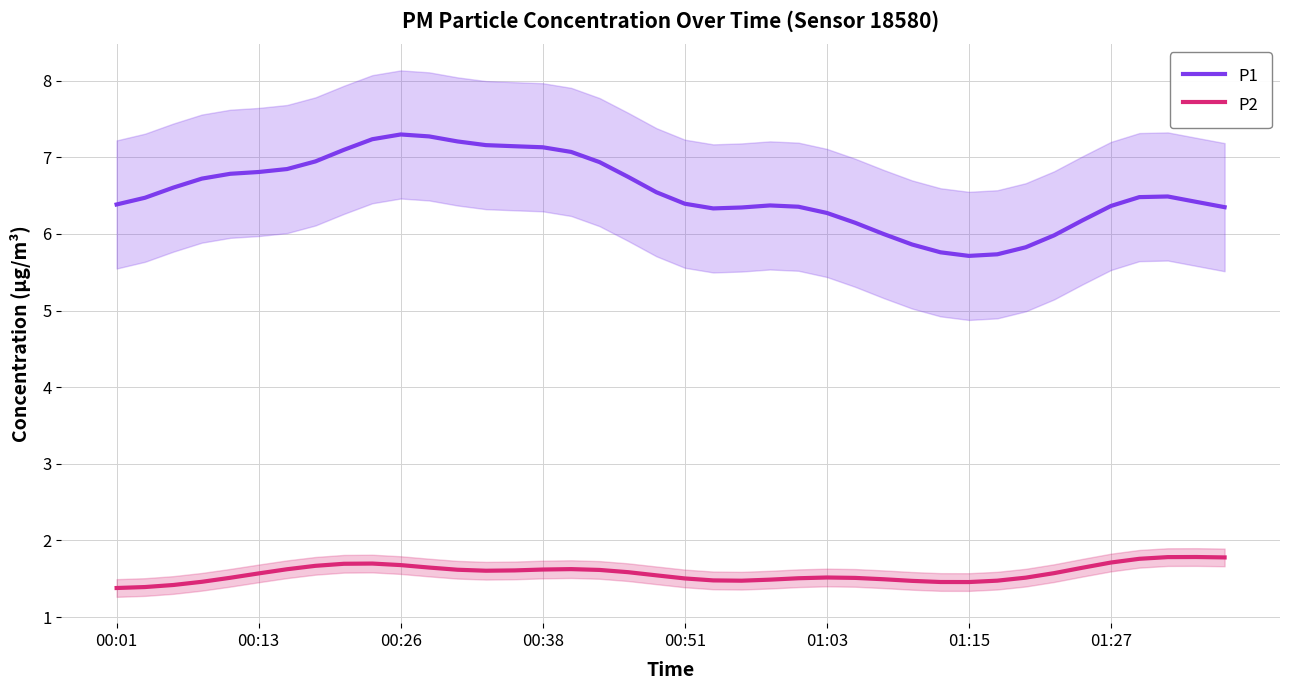

What is the lowest value of the P2 series?

1.4